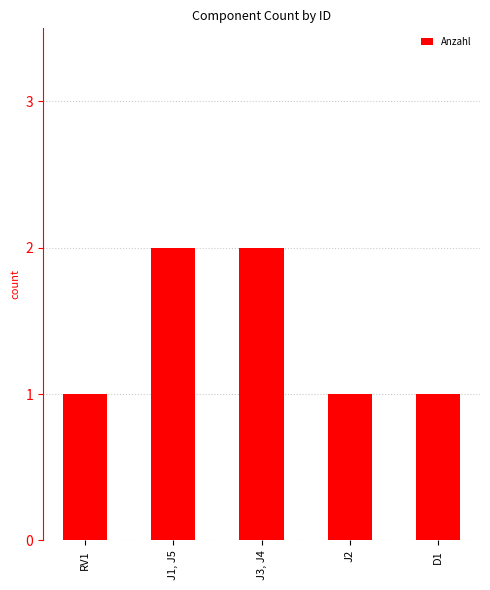

How many values are between 1 and 2?

5